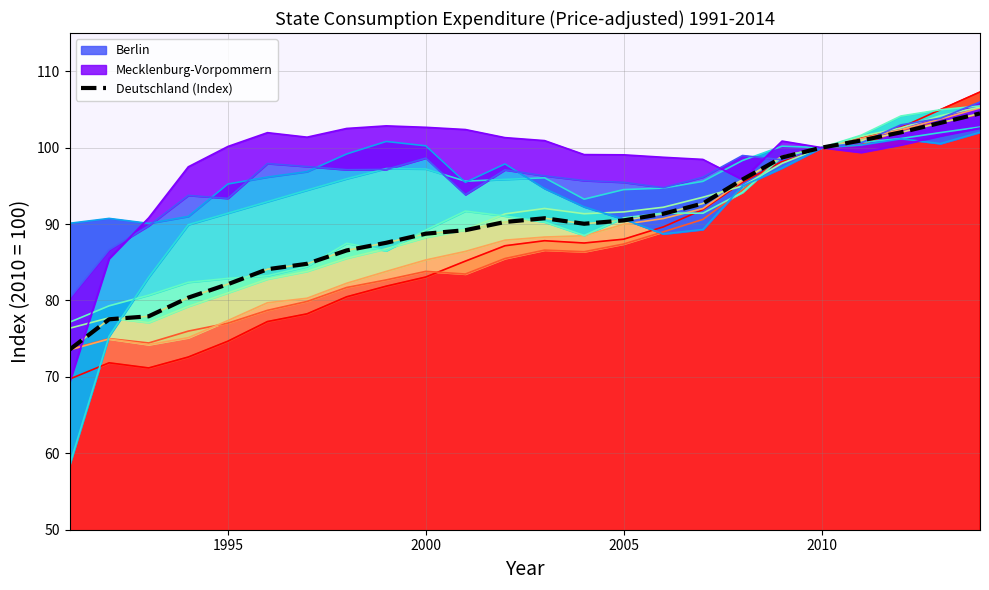

Does the chart display data point markers on the line(s)?

No